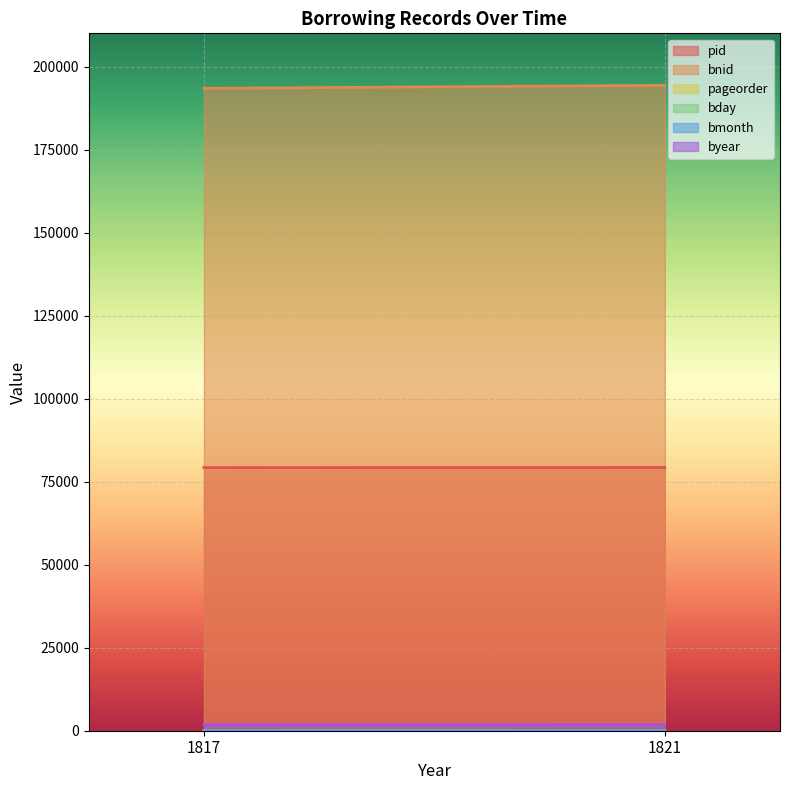

The value of pid at 1817 is 79230. True or false?

True